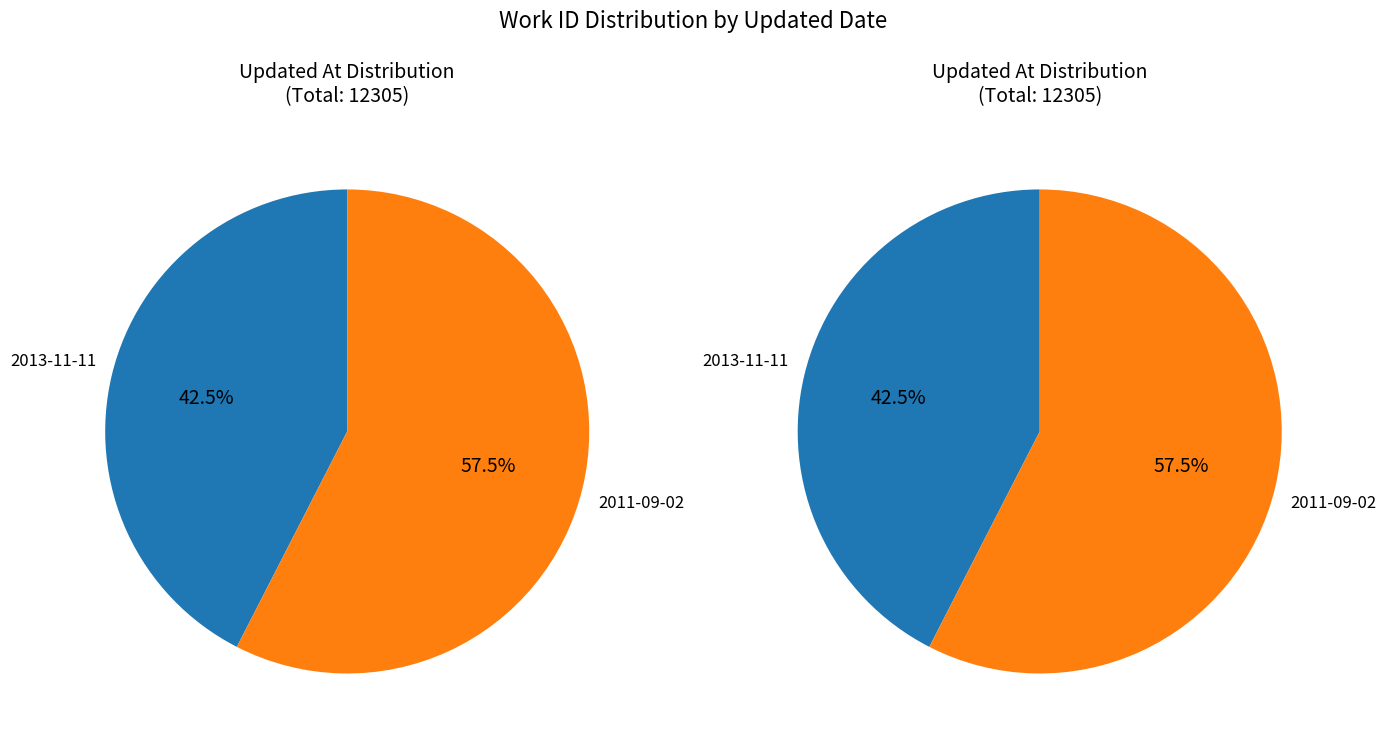

Which category has the biggest portion of the pie?

2011-09-02 19:07:30 UTC